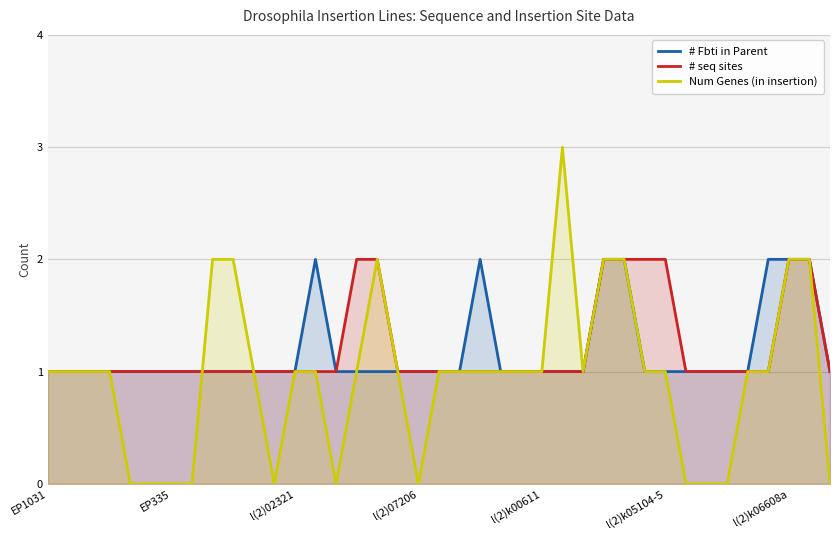

What is the maximum value shown in the chart?

3